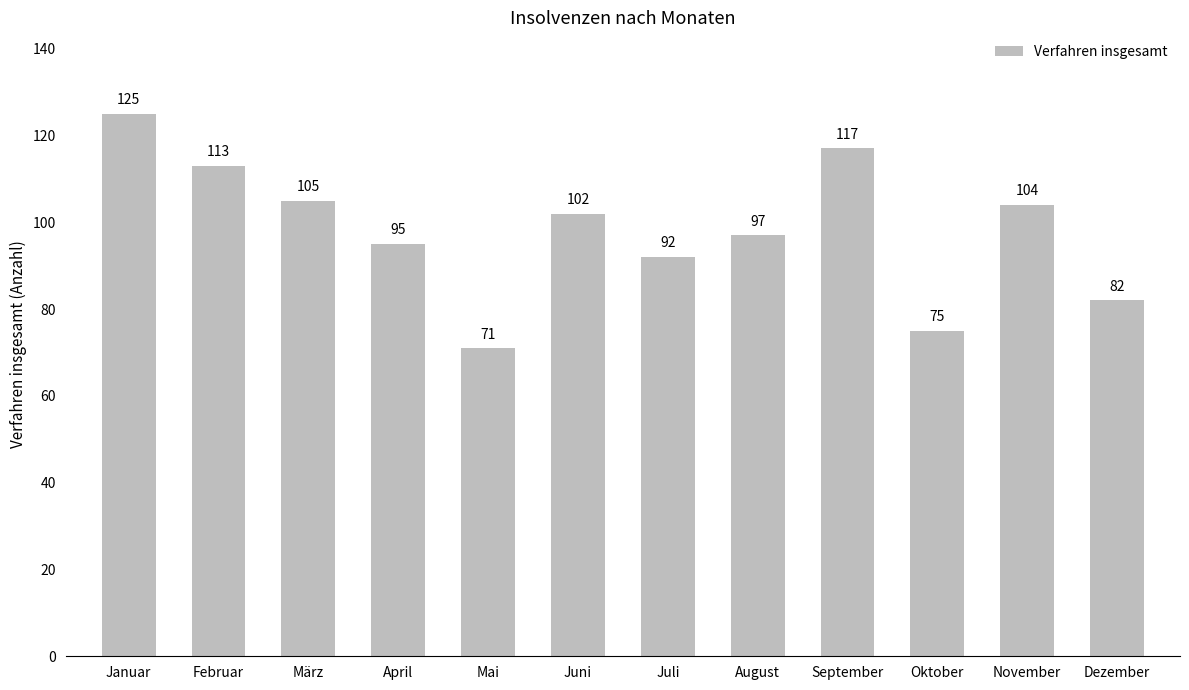

Count the number of categories in the chart.

12